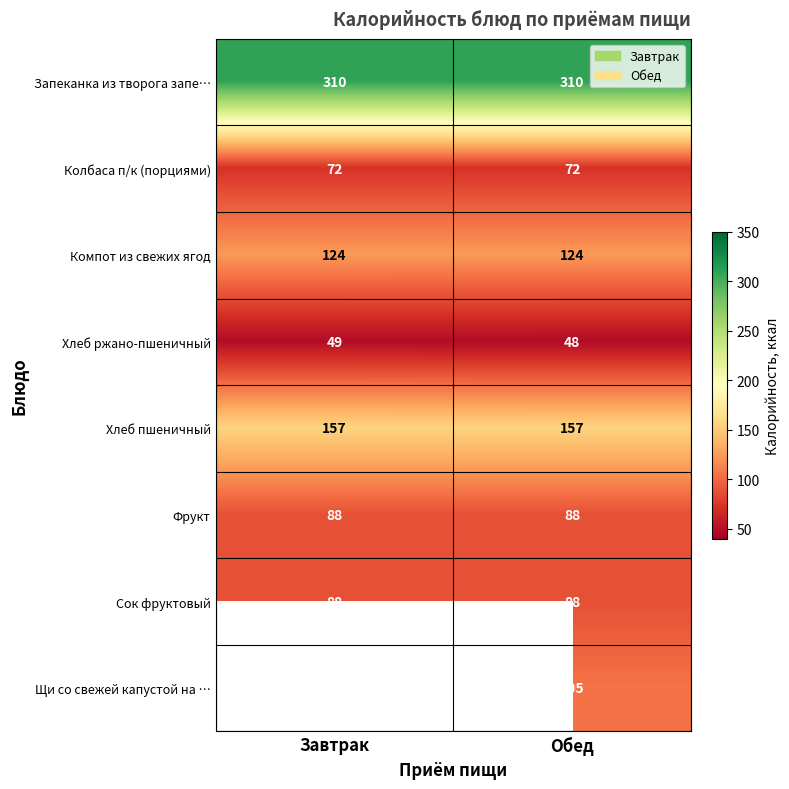

What is the spread (max minus min) of values at Обед?

262